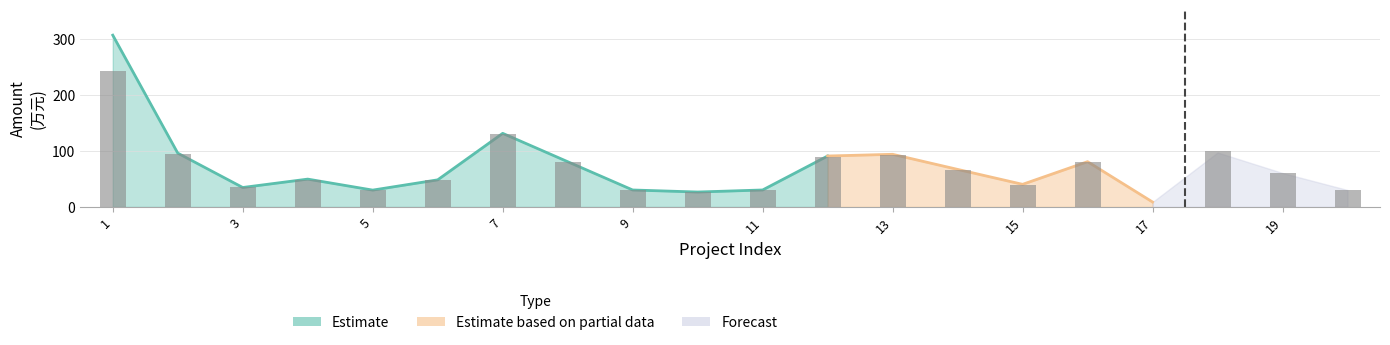

Does the chart contain stacked bars?

No